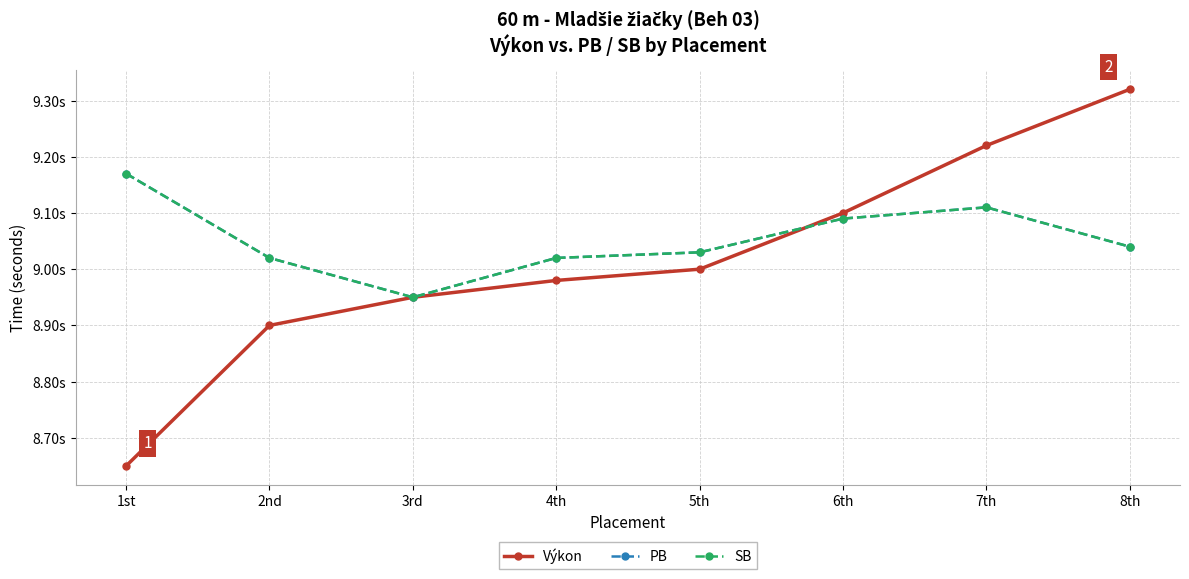

Is this an area chart (filled region under the line)?

No